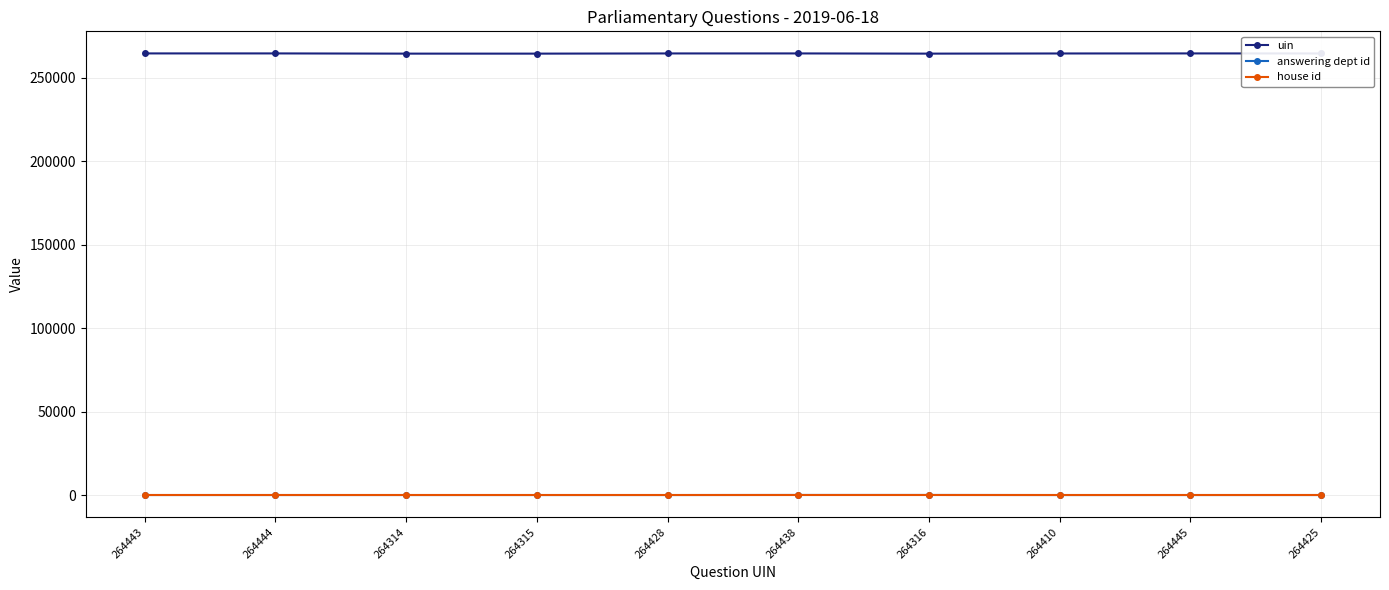

True or false: uin has more than 0 points higher than both neighbors.

True